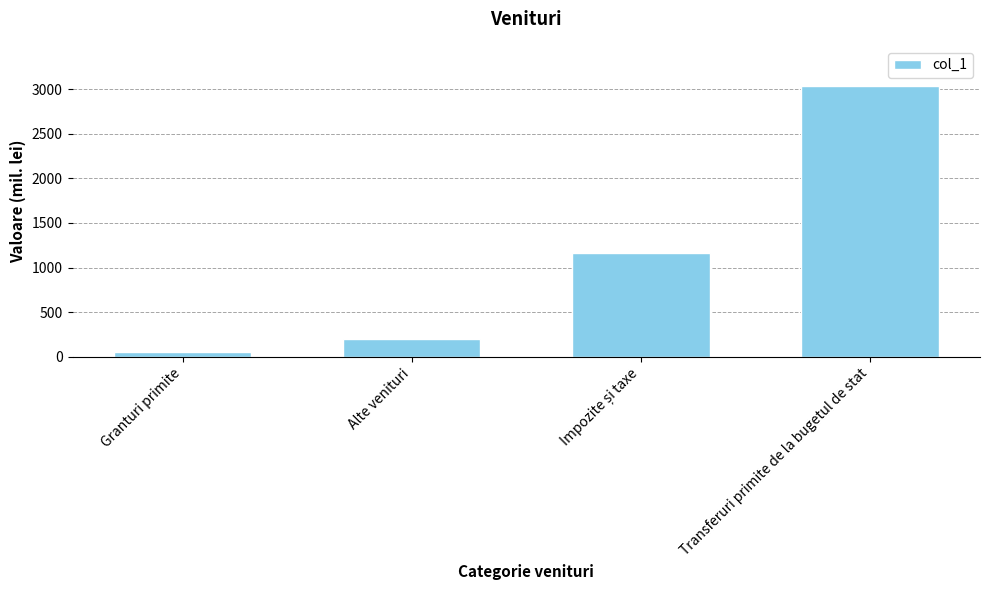

What is the greatest value displayed?

3029.5